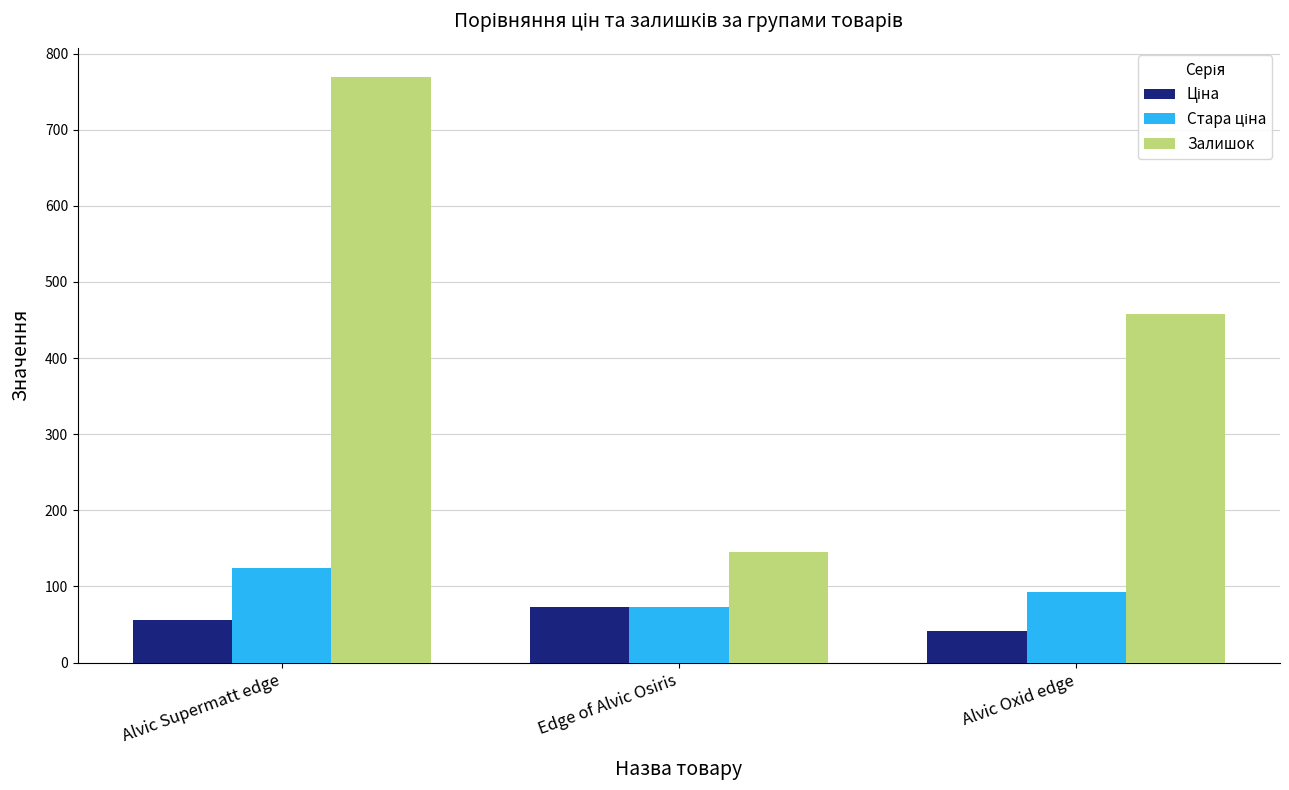

Which series has the widest spread of values?

Залишок